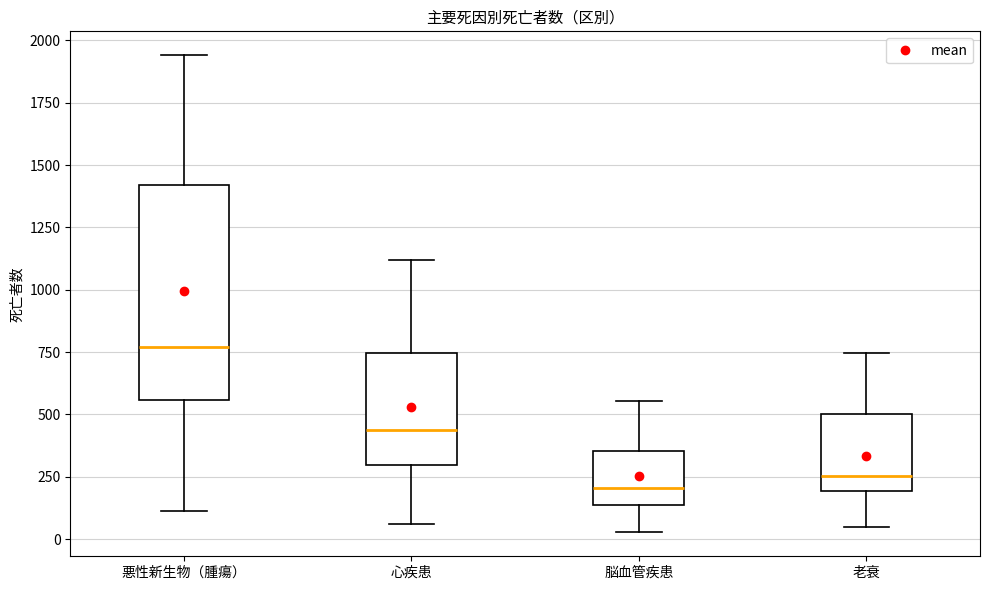

Where is the upper edge of the box for 心疾患 on the y-axis? The values are not printed on the chart, so give them approximately, as read against the axis.

750